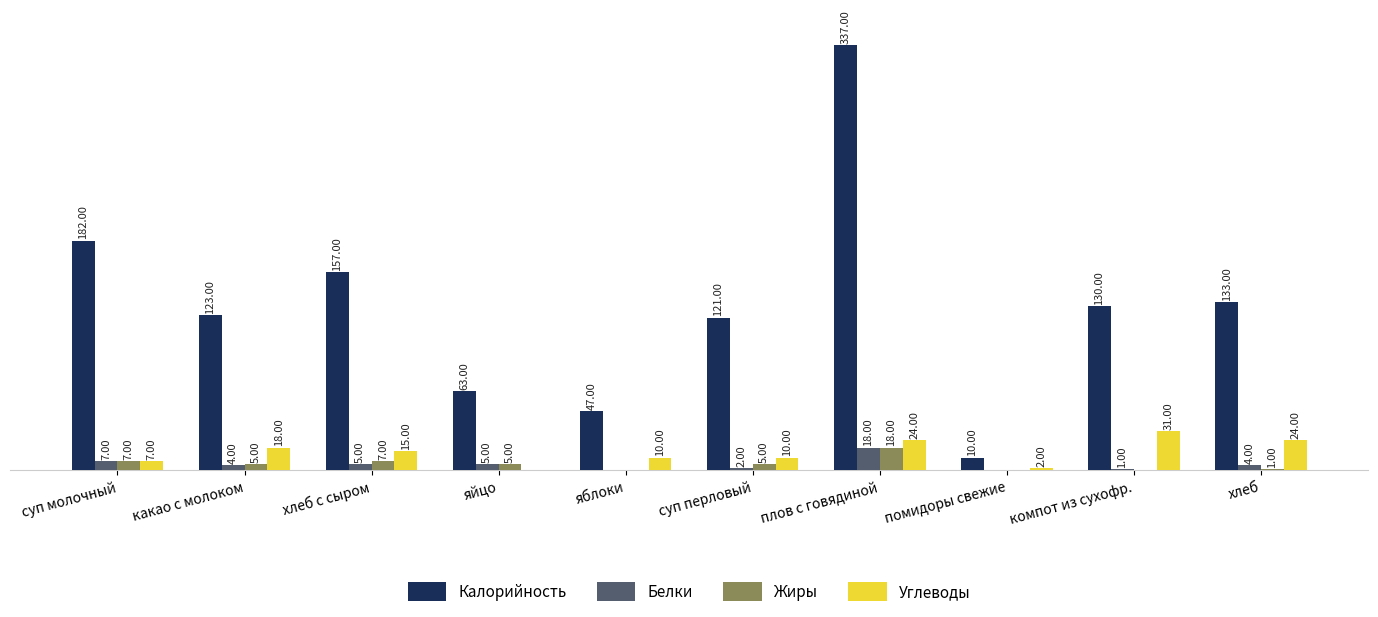

Where does the Жиры series first go above 5?

суп молочный